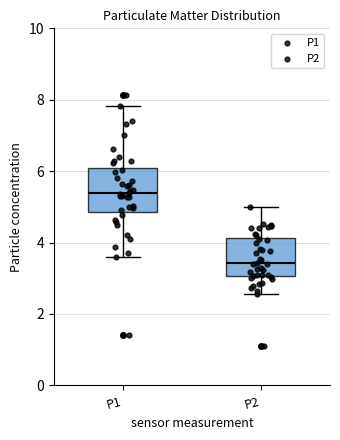

Reading left to right, read every box against the y-axis: the position of its median line, the range the box covers, and the ends of its whiskers. The values are not printed on the chart, so give them approximately, as read against the axis.

P1: median 5.4, box 4.8 to 6.0, whiskers 3.6 to 7.8
P2: median 3.4, box 3.0 to 4.2, whiskers 2.6 to 5.0